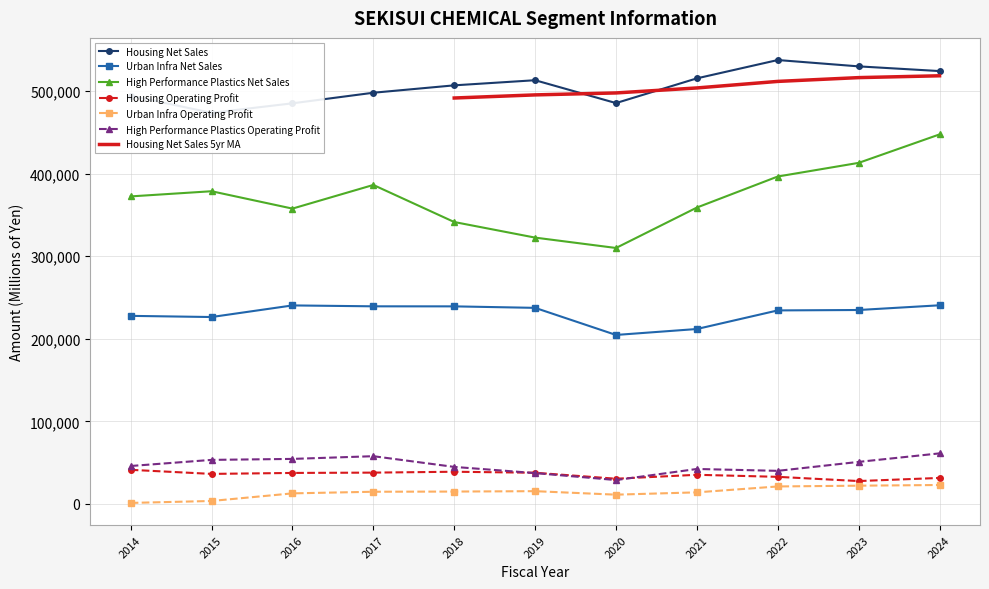

At which category is the sum across all series the highest?

2024